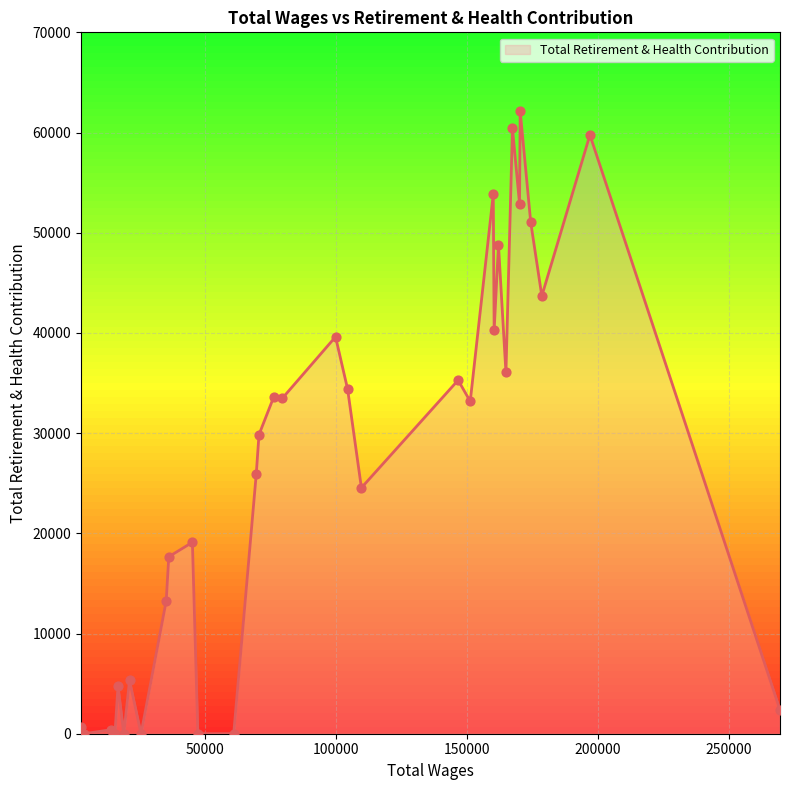

What is the greatest value displayed?

62167